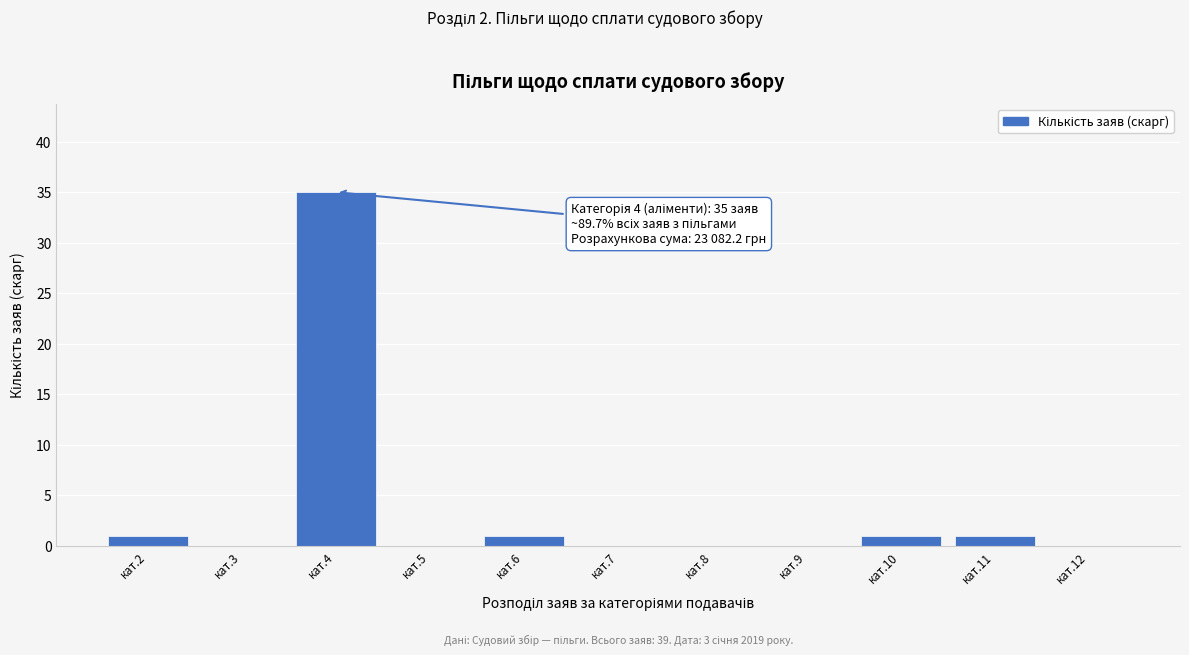

Reading left to right, what are all the values shown in this chart?

кат.2=1	кат.3=0	кат.4=35	кат.5=0	кат.6=1	кат.7=0	кат.8=0	кат.9=0	кат.10=1	кат.11=1	кат.12=0